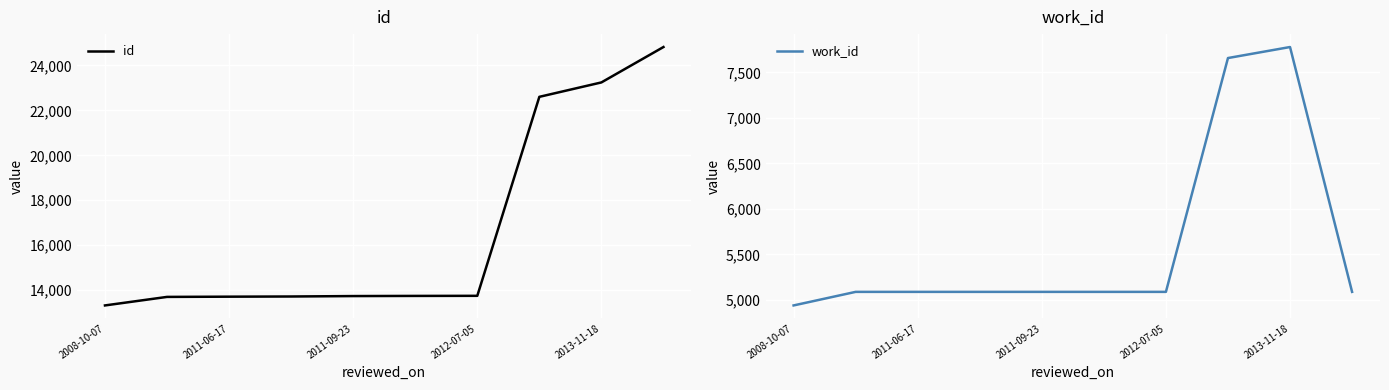

What is the maximum value shown in the chart?

24822